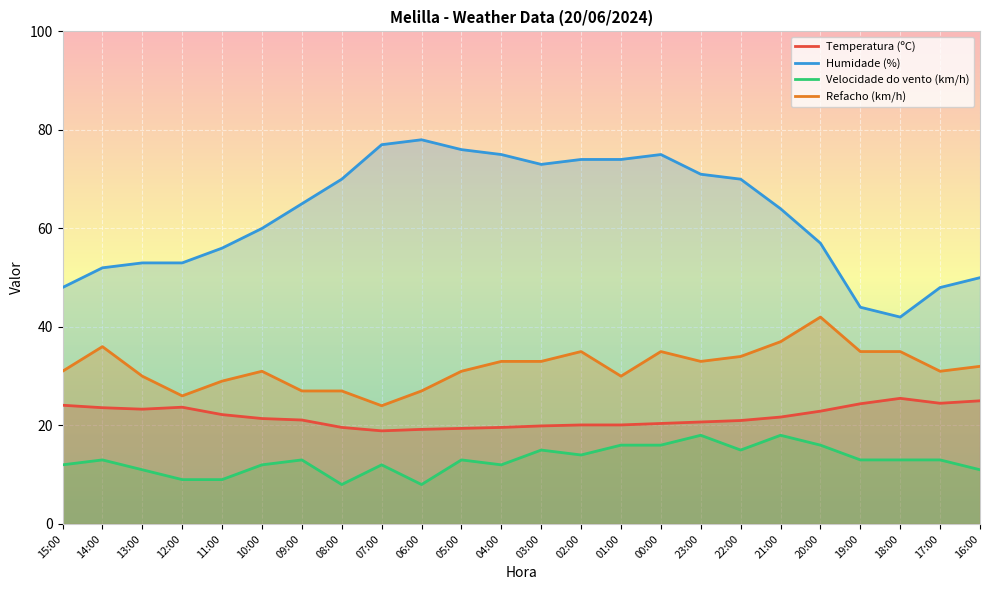

The value of Velocidade do vento (km/h) at 09:00 is 23.4. True or false?

False